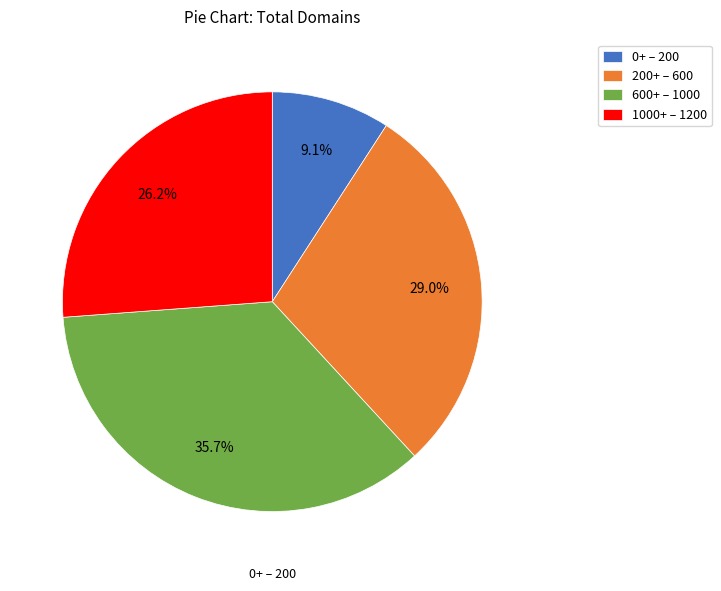

Which slice is the largest?

600+ – 1000